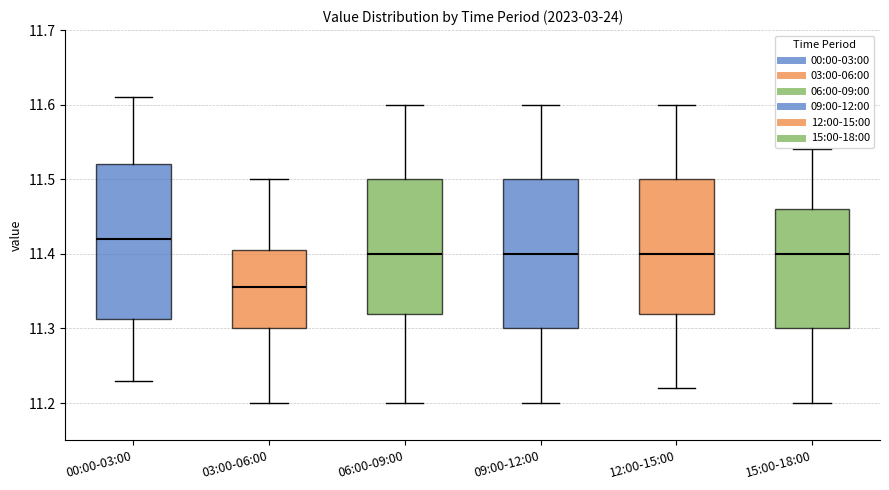

Which box has the highest median line?

00:00-03:00